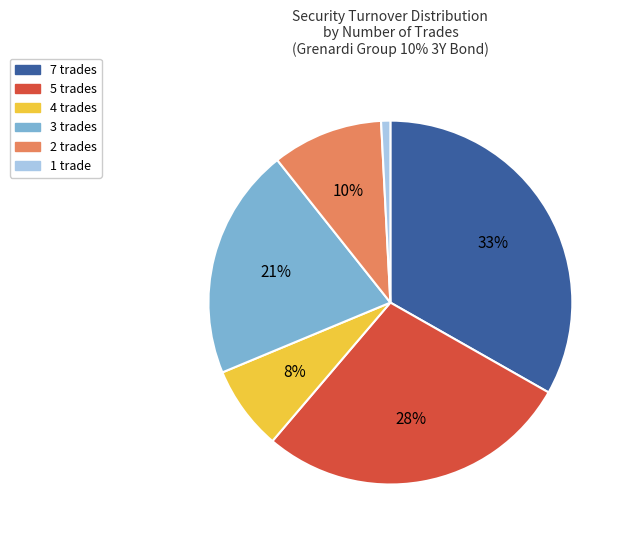

Does any single category account for the majority?

No